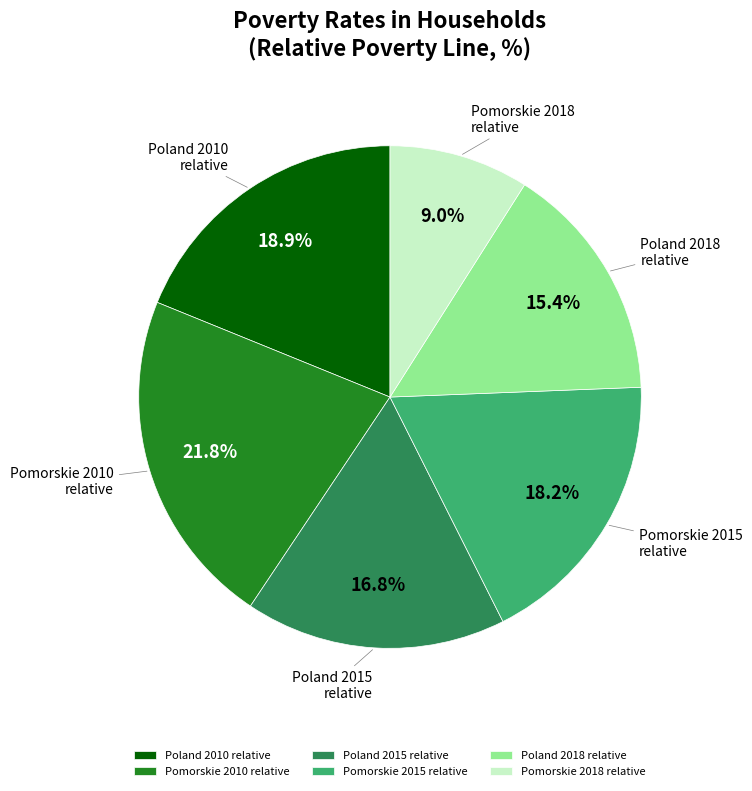

Which slice is the smallest?

Pomorskie 2018 relative